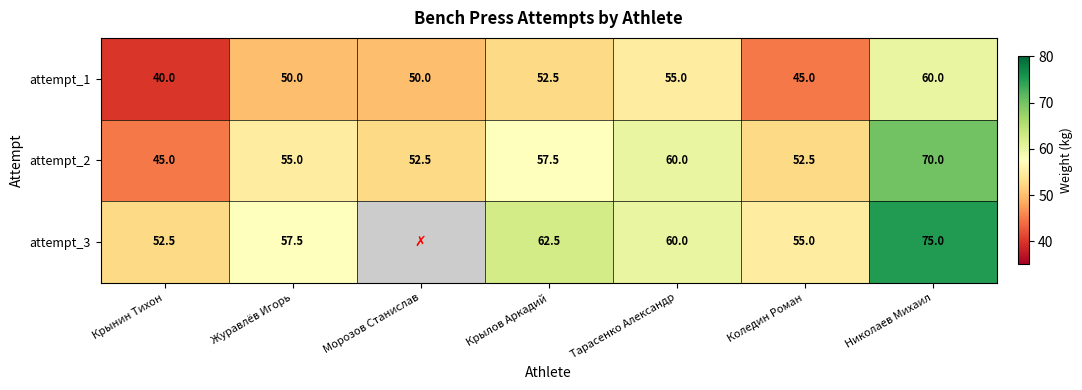

How many distinct data groups are displayed?

3